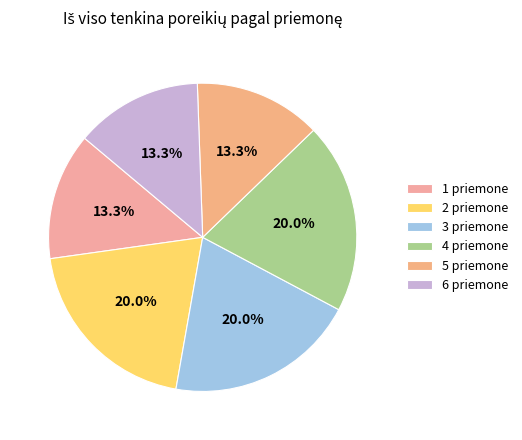

Does 5 priemone represent more than half of the total?

No